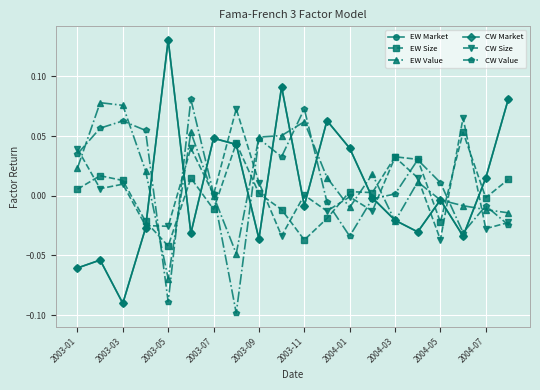

Is this an area chart (filled region under the line)?

No